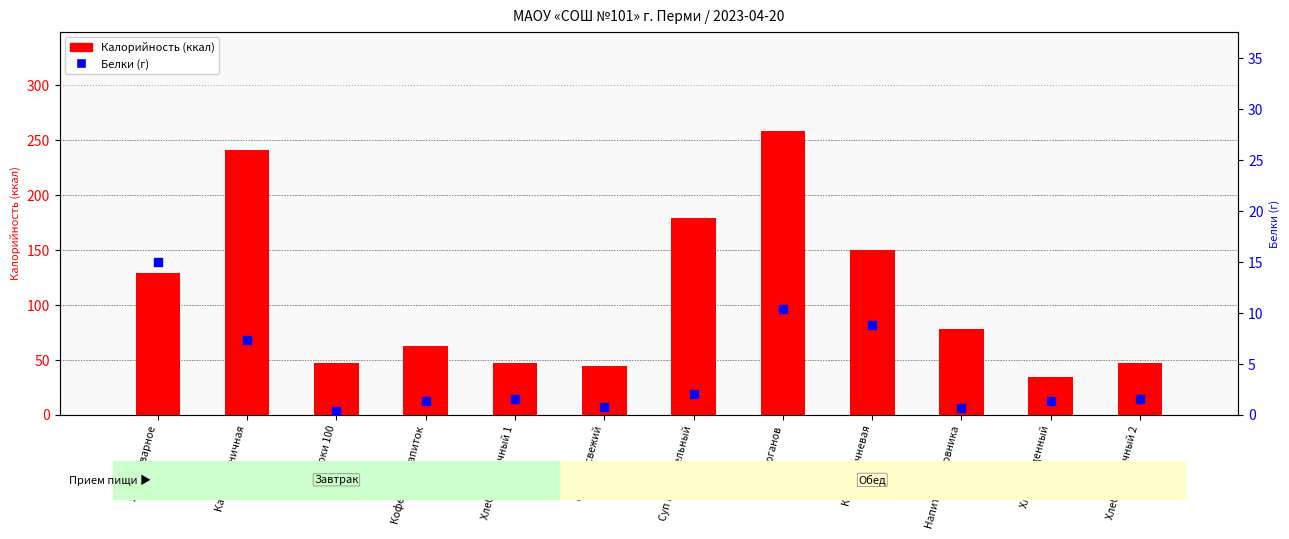

Which series has the largest Y range (max minus min)?

Калорийность